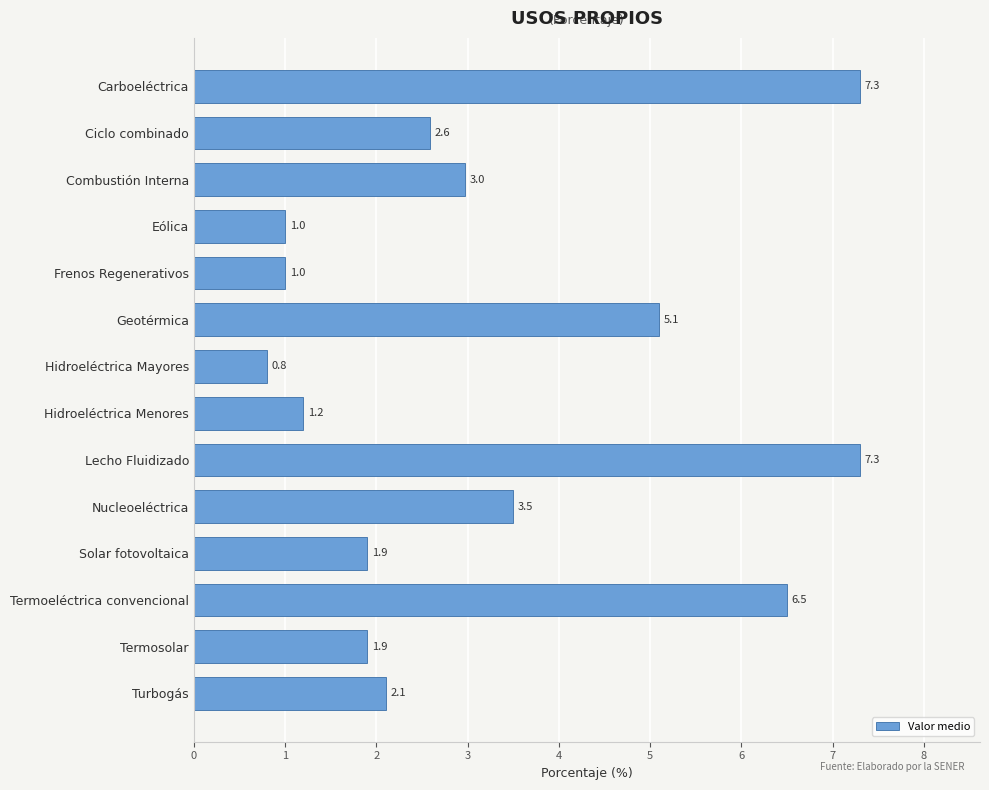

Which has a higher value, Turbogás or Ciclo combinado?

Ciclo combinado